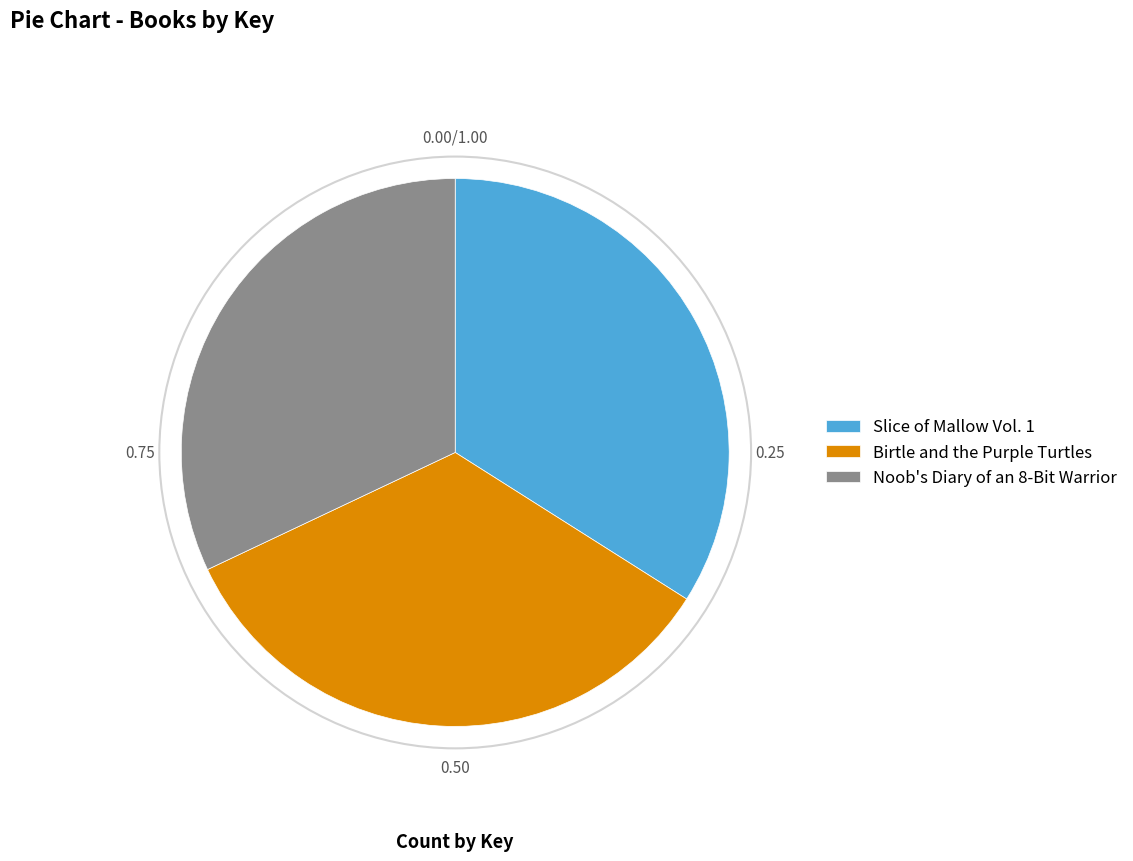

Does Slice of Mallow Vol. 1 account for over 50% of the chart?

No